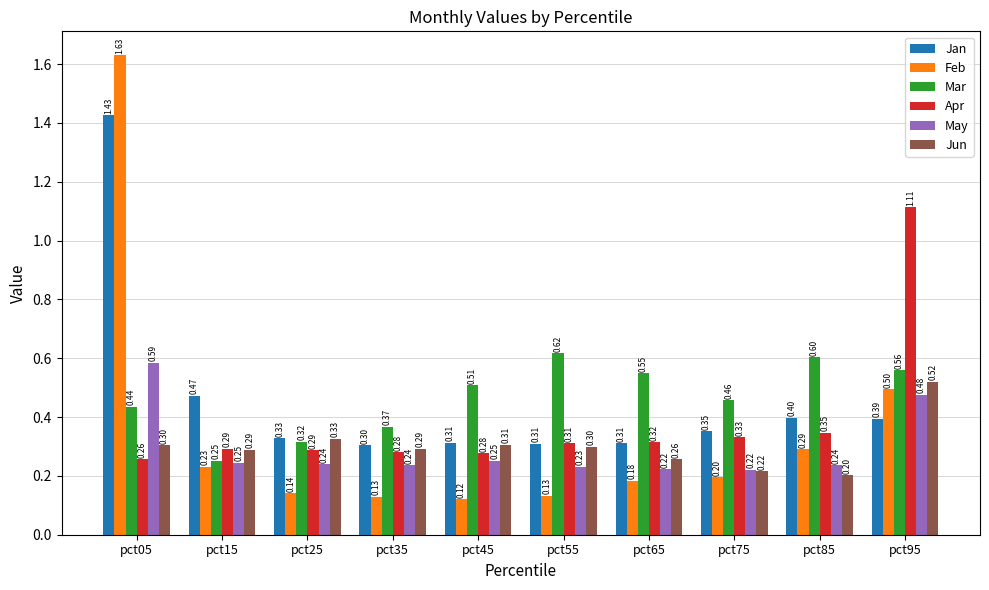

At which category is the sum across all series the highest?

pct05